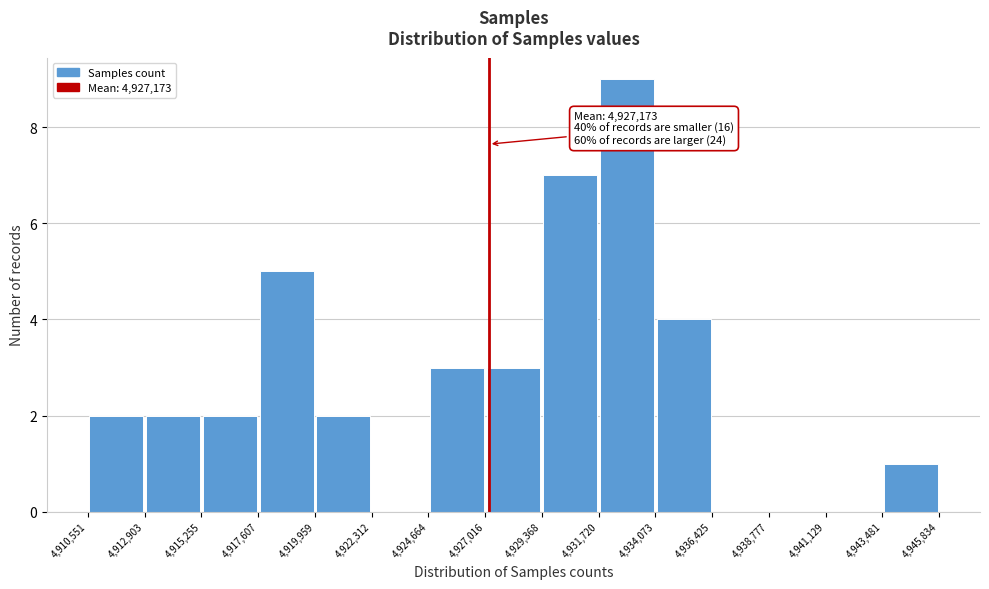

Over which range of the x-axis is the bar tallest?

4,931,720 to 4,934,073